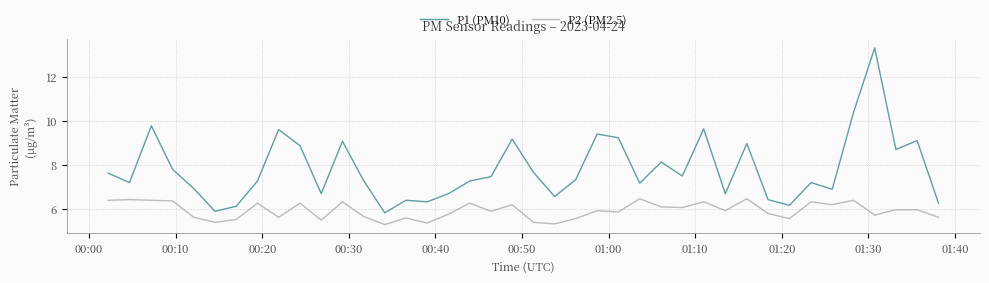

Rank the series by their average value, from lowest to highest.

P2 (PM2.5), P1 (PM10)